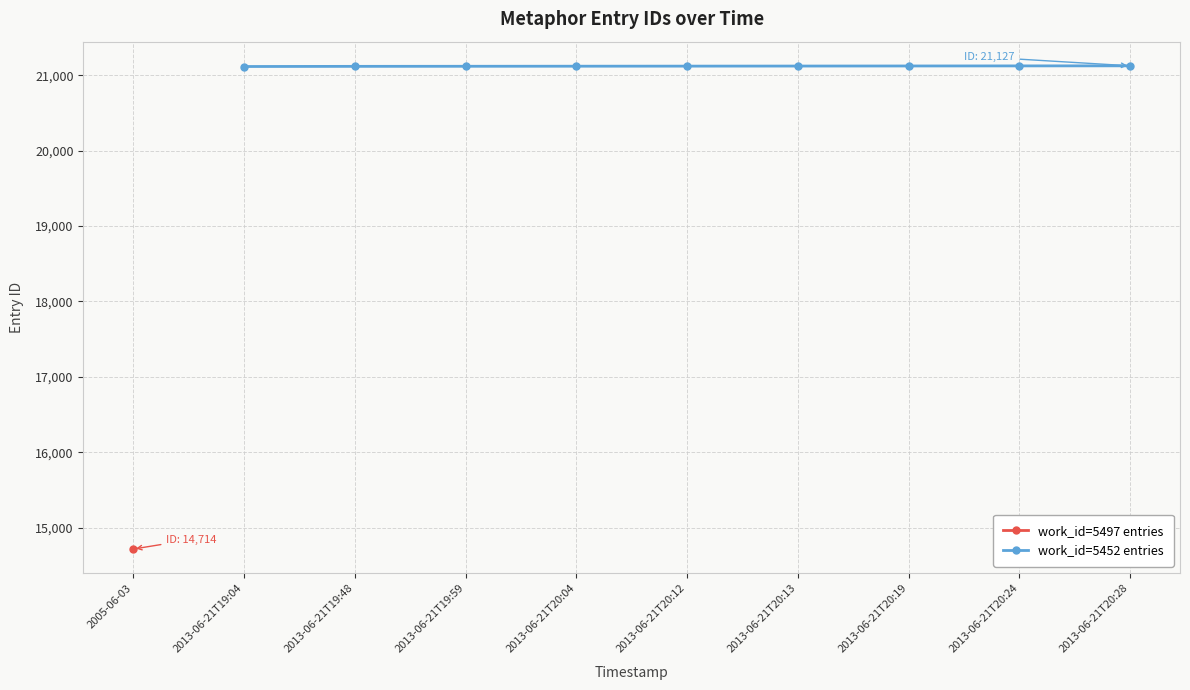

What is the lowest value of the work_id=5452 entries series?

21118